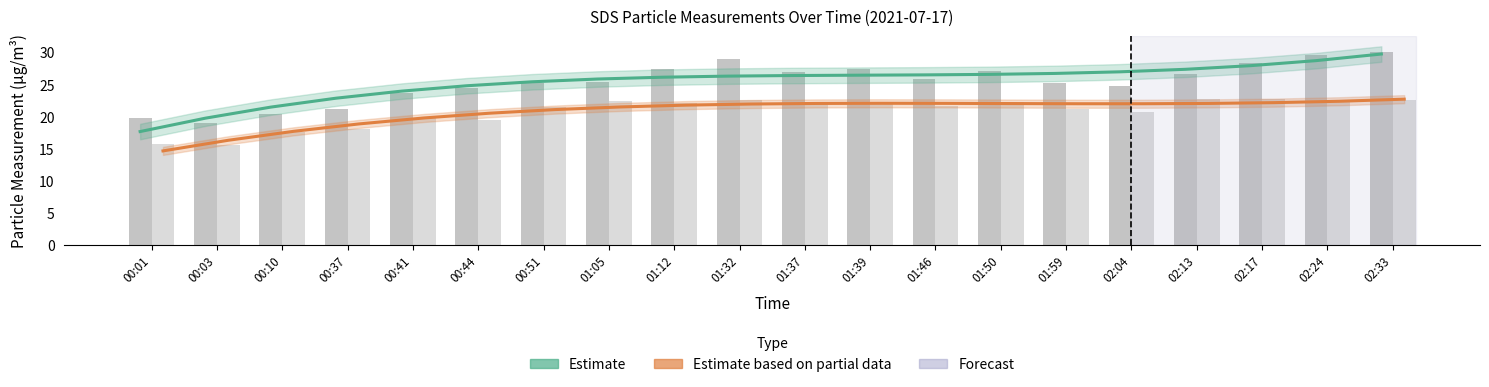

Reading left to right, list all the values displayed in this chart.

Estimate (SDS_P1): 00:01=17.7	00:03=19.7	00:10=21.5	00:37=22.9	00:41=24.0	00:44=24.8	00:51=25.4	01:05=25.9	01:12=26.1	01:32=26.3	01:37=26.4	01:39=26.4	01:46=26.5	01:50=26.6	01:59=26.7	02:04=27.0	02:13=27.4	02:17=27.9	02:24=28.7	02:33=29.8
Estimate based on partial data (SDS_P2): 00:01=14.6	00:03=16.3	00:10=17.7	00:37=18.8	00:41=19.8	00:44=20.5	00:51=21.1	01:05=21.5	01:12=21.8	01:32=22.0	01:37=22.0	01:39=22.1	01:46=22.1	01:50=22.0	01:59=22.0	02:04=22.0	02:13=22.0	02:17=22.2	02:24=22.4	02:33=22.7
SDS_P1: 00:01=19.9	00:03=19.0	00:10=20.4	00:37=21.2	00:41=23.6	00:44=24.4	00:51=25.2	01:05=25.4	01:12=27.4	01:32=28.9	01:37=26.9	01:39=27.4	01:46=25.8	01:50=27.1	01:59=25.3	02:04=24.7	02:13=26.7	02:17=28.4	02:24=29.6	02:33=30.1
SDS_P2: 00:01=15.7	00:03=15.6	00:10=17.6	00:37=18.1	00:41=19.7	00:44=19.5	00:51=21.5	01:05=22.4	01:12=22.1	01:32=22.6	01:37=22.2	01:39=22.1	01:46=21.7	01:50=22.2	01:59=21.2	02:04=20.7	02:13=22.7	02:17=22.7	02:24=22.6	02:33=22.6